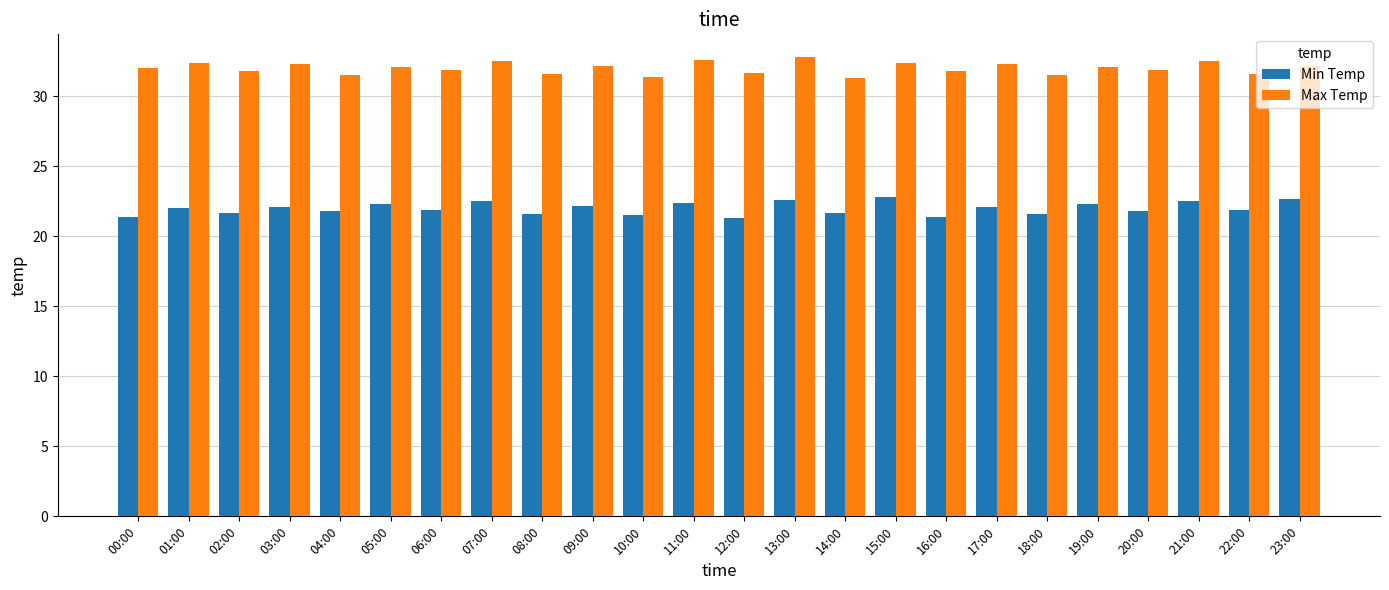

What is the difference between the maximum and minimum values in the Max Temp series?

1.5